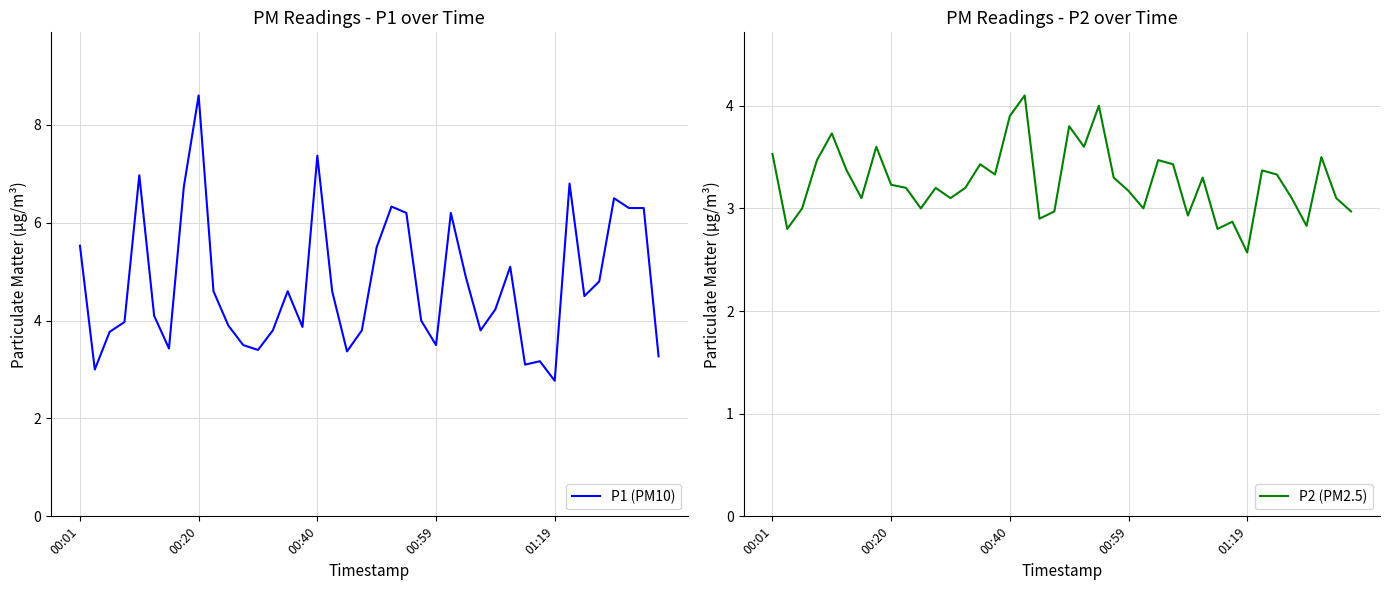

What is the highest value of the P1 (PM10) series?

8.6